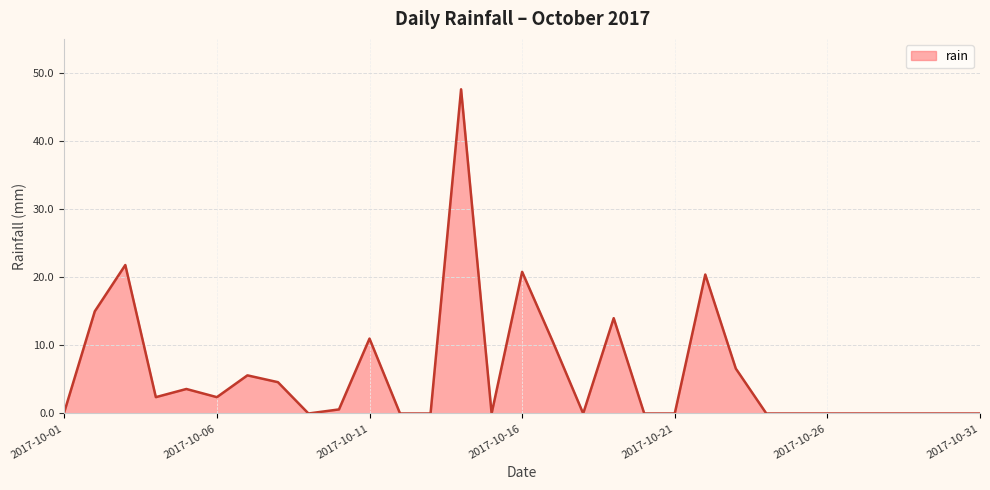

What is the greatest value displayed?

47.6